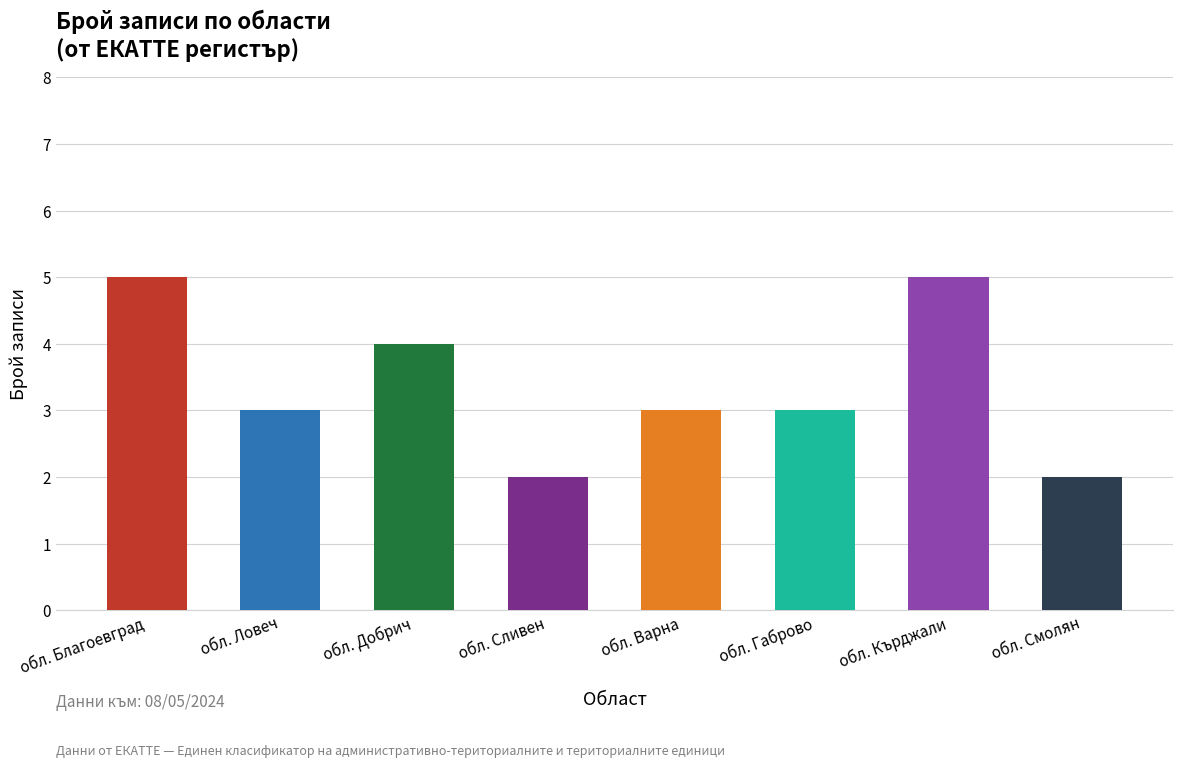

Reading right to left, list all the values displayed in this chart.

обл. Смолян=2	обл. Кърджали=5	обл. Габрово=3	обл. Варна=3	обл. Сливен=2	обл. Добрич=4	обл. Ловеч=3	обл. Благоевград=5